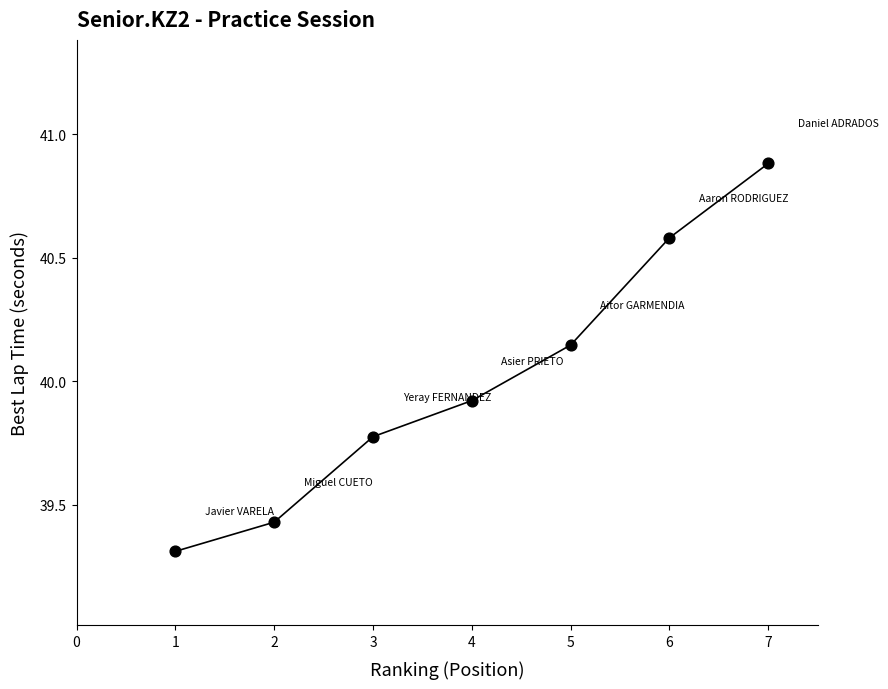

What Y value in the scatter plot is closest to 40?

39.9